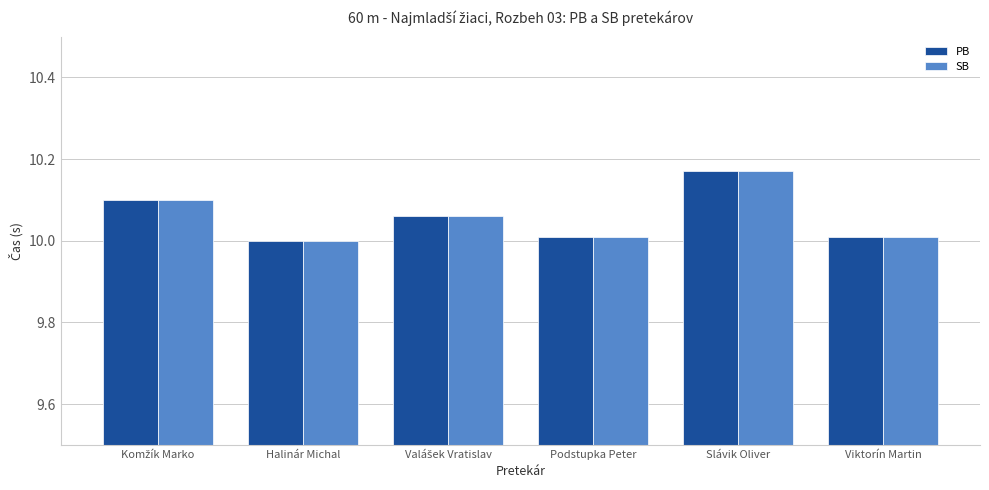

How many groups of bars are there?

6